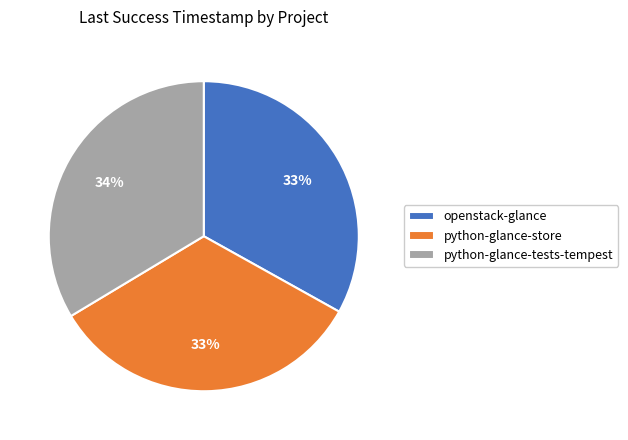

To the nearest percent, what is the average slice percentage?

33%